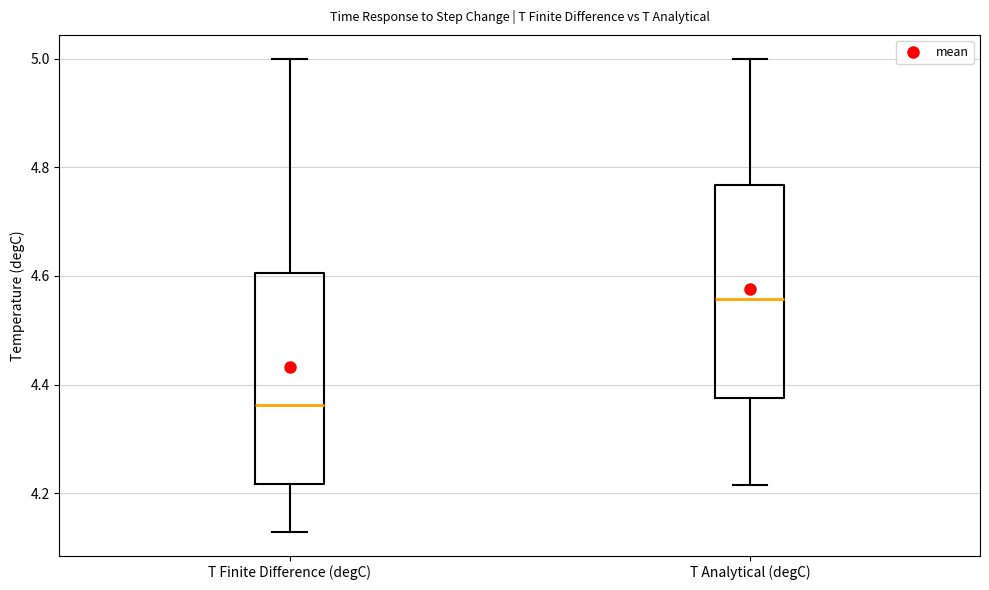

Where is the upper edge of the box for T Analytical (degC) on the y-axis? The values are not printed on the chart, so give them approximately, as read against the axis.

4.76